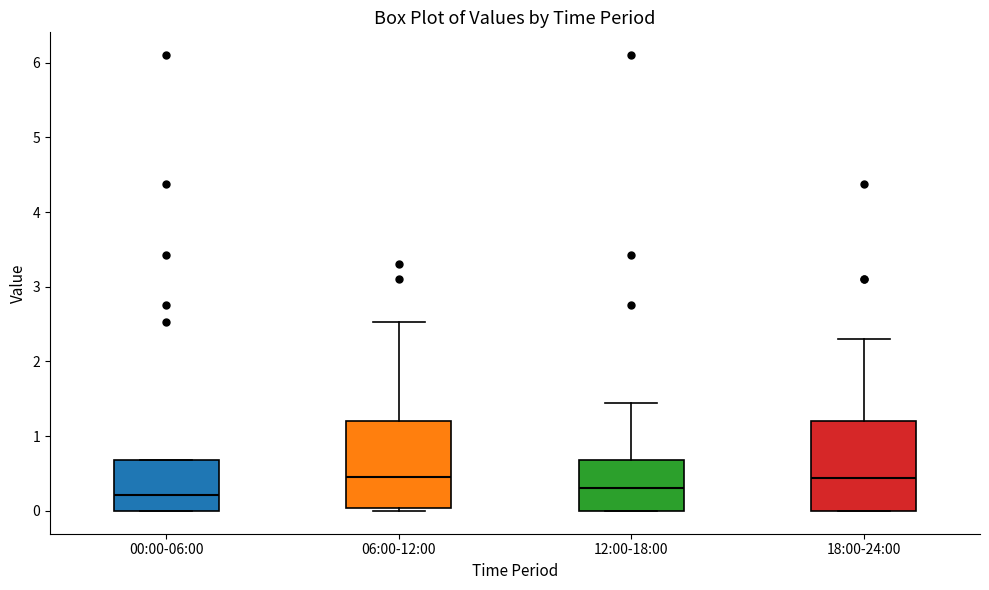

Reading left to right, transcribe this box plot: for each box, give where its median line is, the range the box spans, and where its two whiskers end, as read against the y-axis. The values are not printed on the chart, so give them approximately, as read against the axis.

00:00-06:00: median 0.2, box 0.0 to 0.7, whiskers 0.0 to 0.7
06:00-12:00: median 0.5, box 0.0 to 1.2, whiskers 0.0 (just below the box's lower edge) to 2.5
12:00-18:00: median 0.3, box 0.0 to 0.7, whiskers 0.0 to 1.5
18:00-24:00: median 0.4, box 0.0 to 1.2, whiskers 0.0 to 2.3